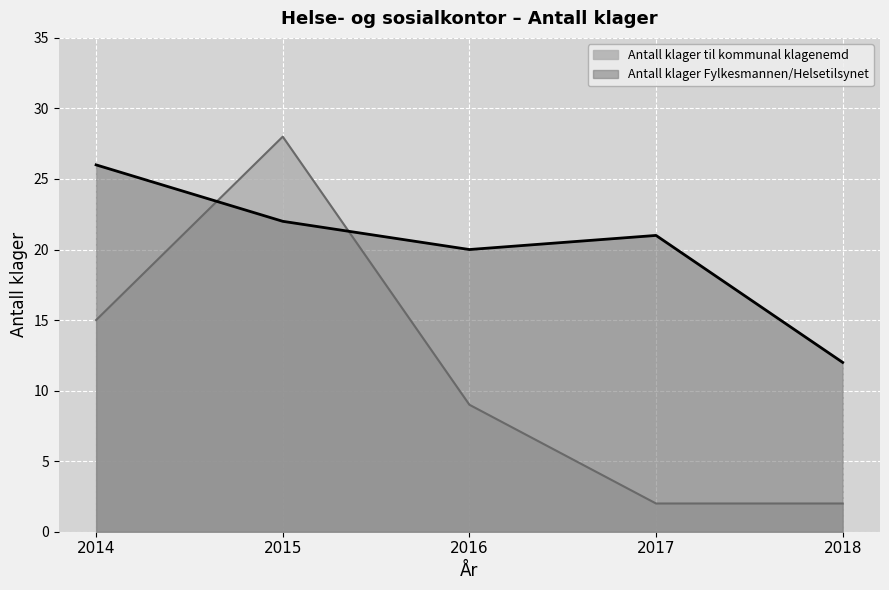

At which category does Antall klager Fylkesmannen/Helsetilsynet reach its first local peak?

2017